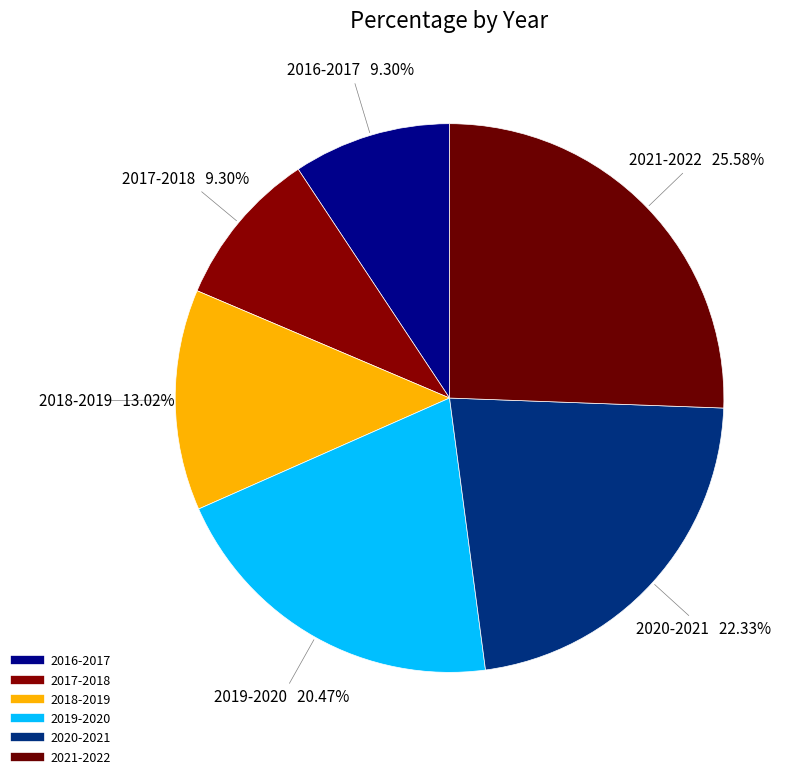

Count the number of slices in the pie.

6